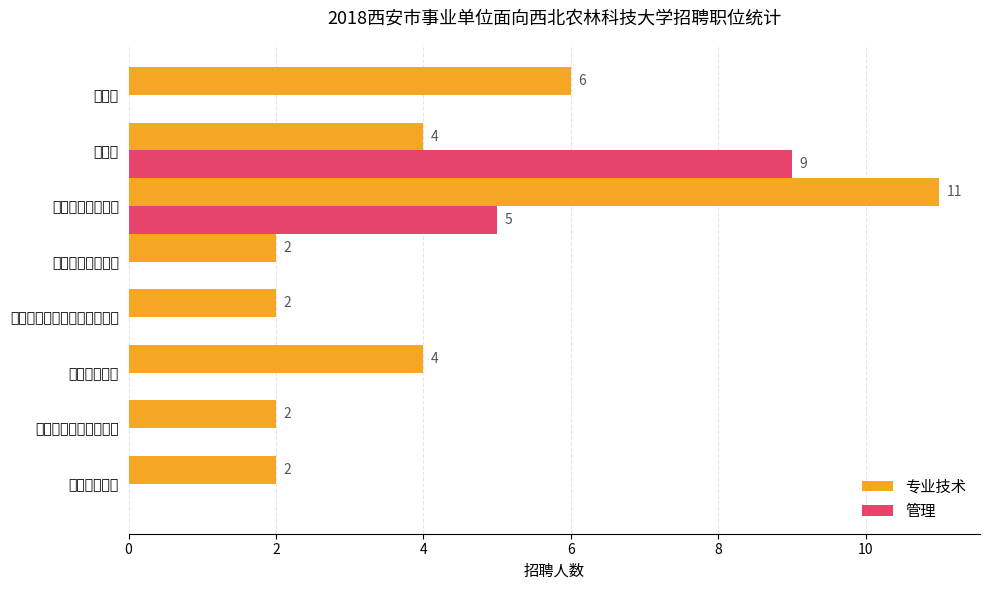

How many 管理 values are between 0 and 5?

7